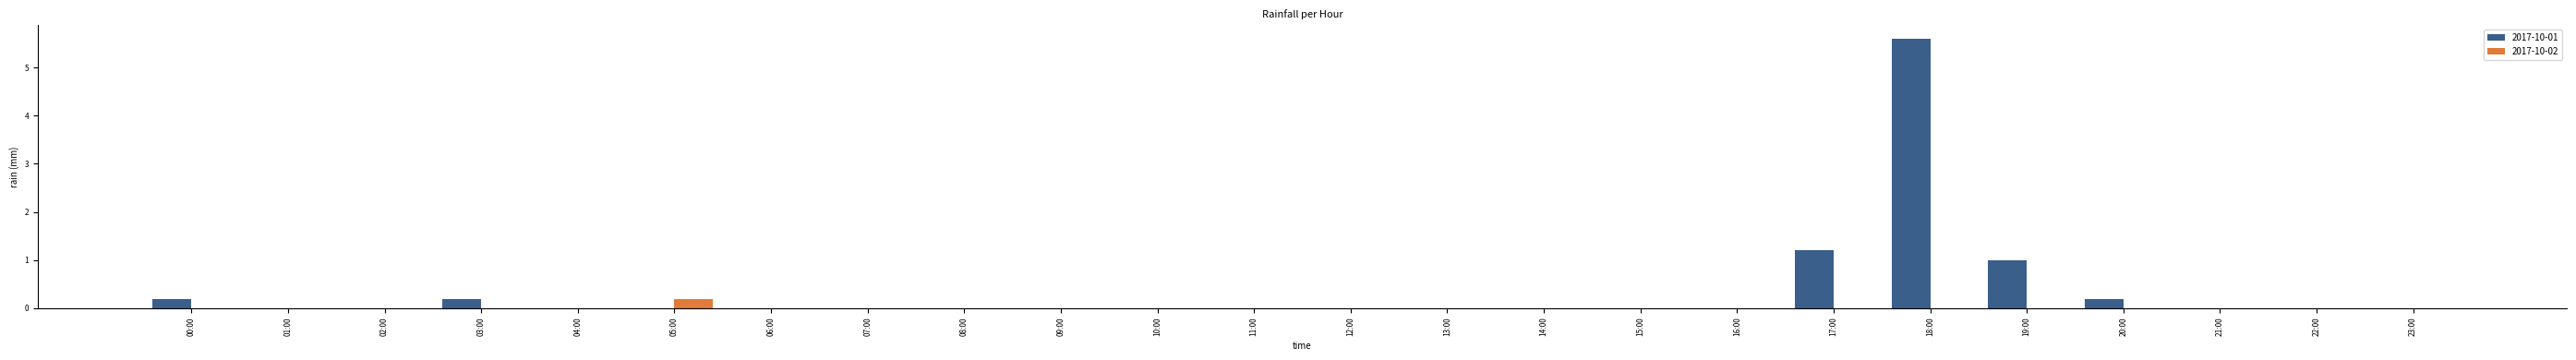

How many distinct data groups are displayed?

2